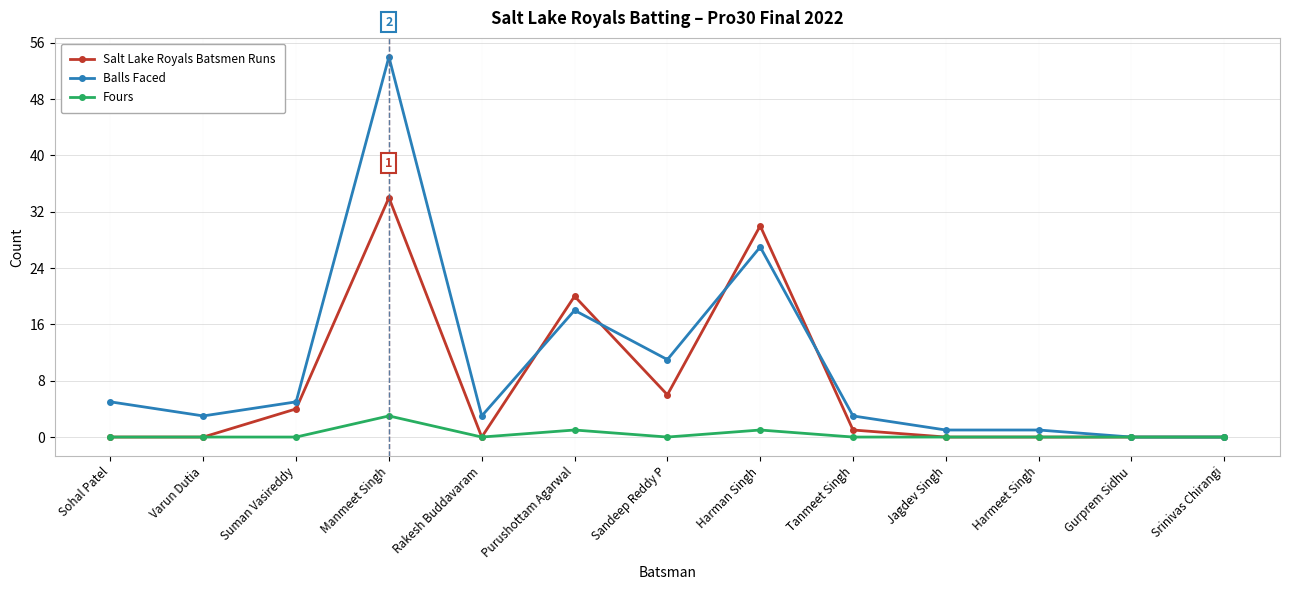

True or false: Fours has more than 1 points higher than both neighbors.

True